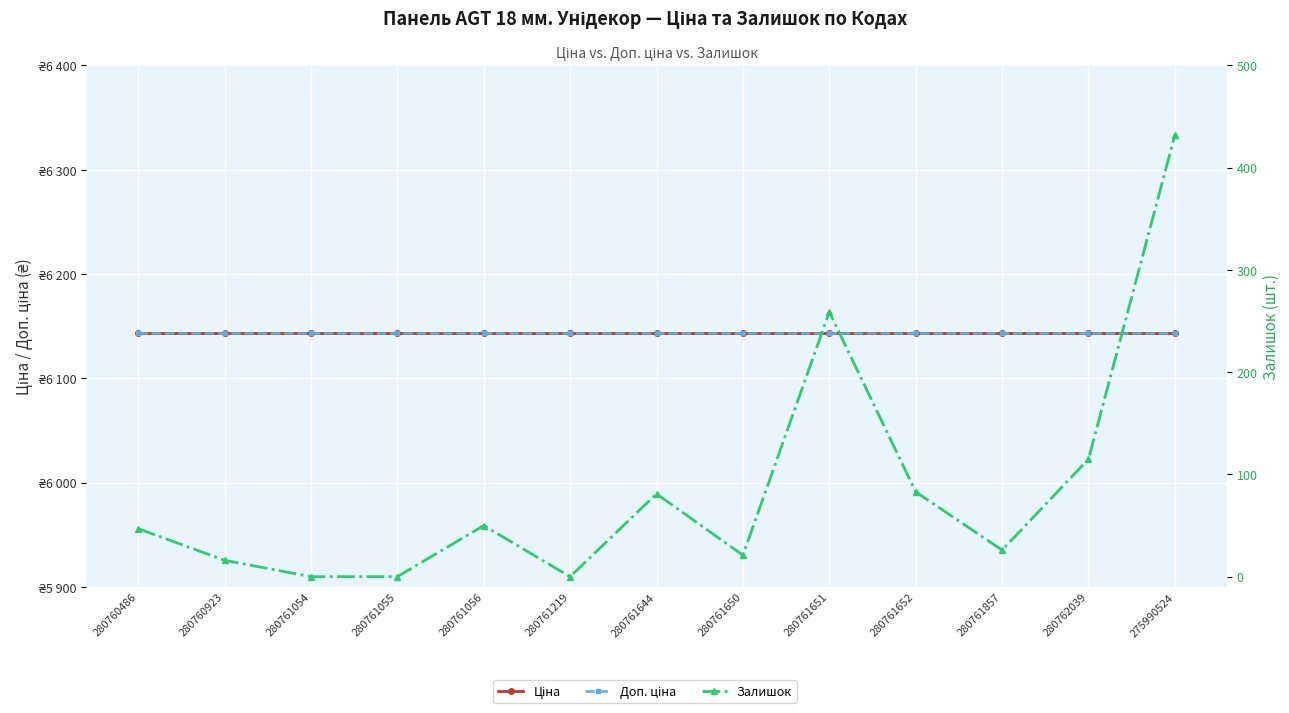

Count the number of categories in the chart.

13